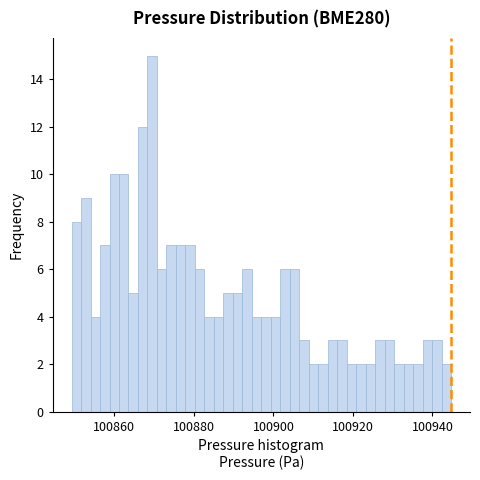

Read against the x-axis, roughly where is the centre of the tallest bar?

100870